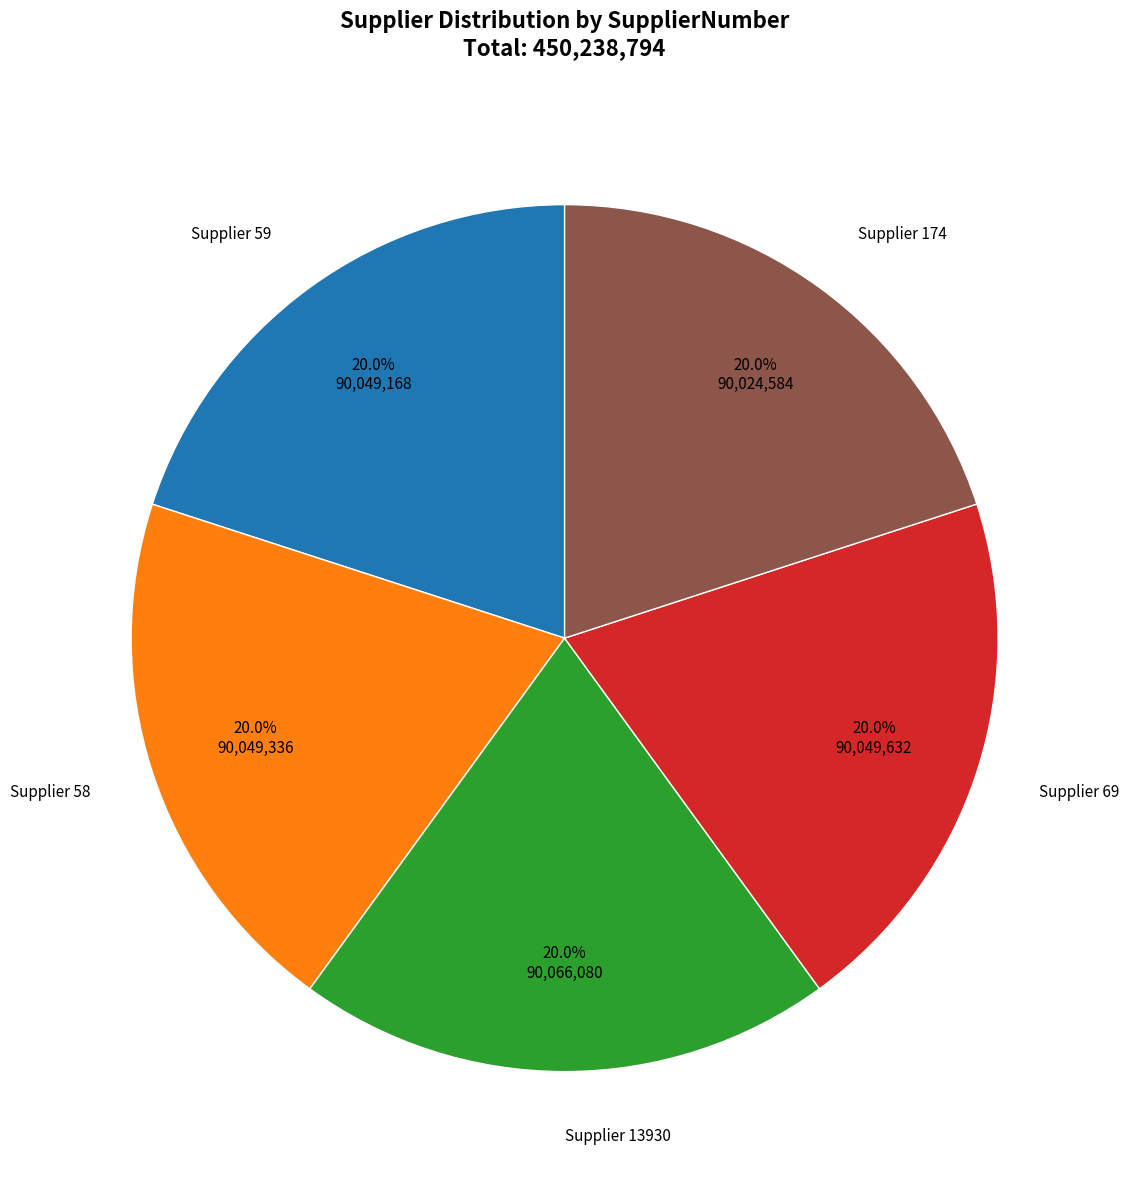

How much of the chart is everything except Supplier 13930?

80.0%